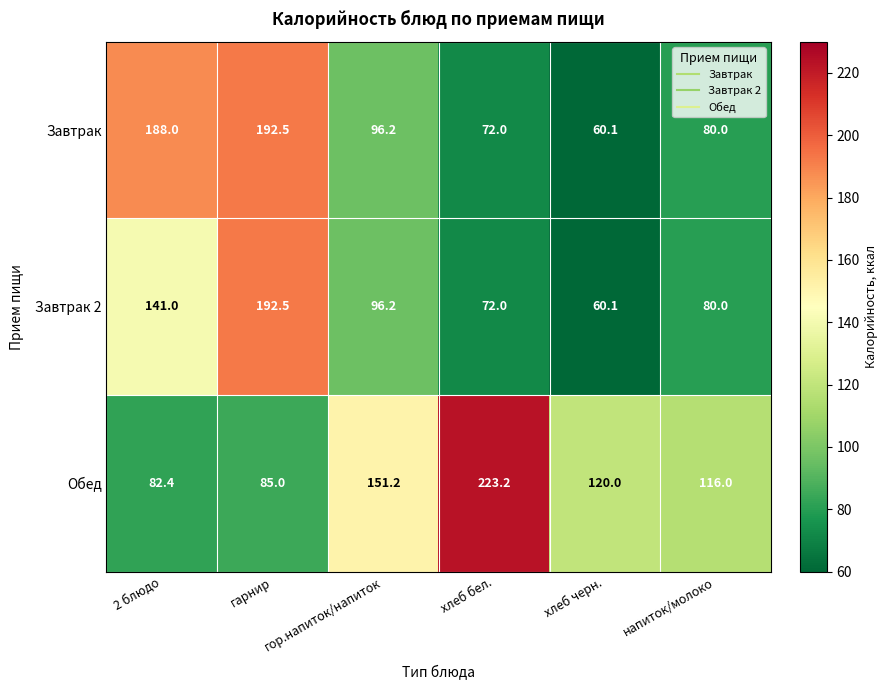

Which category has the lowest value across all series?

хлеб черн.